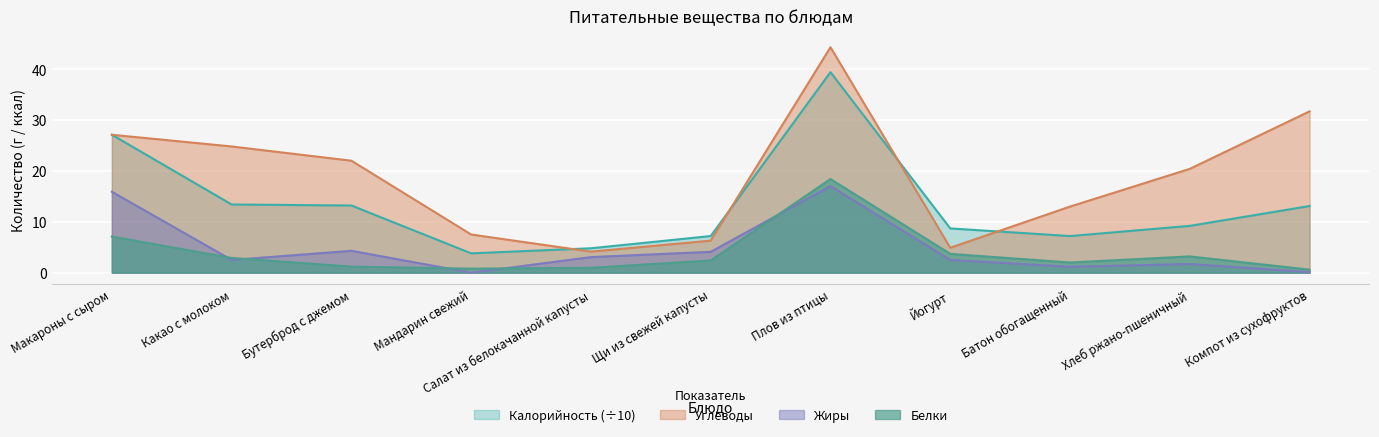

What is the total value across all series at Плов из птицы?

119.1